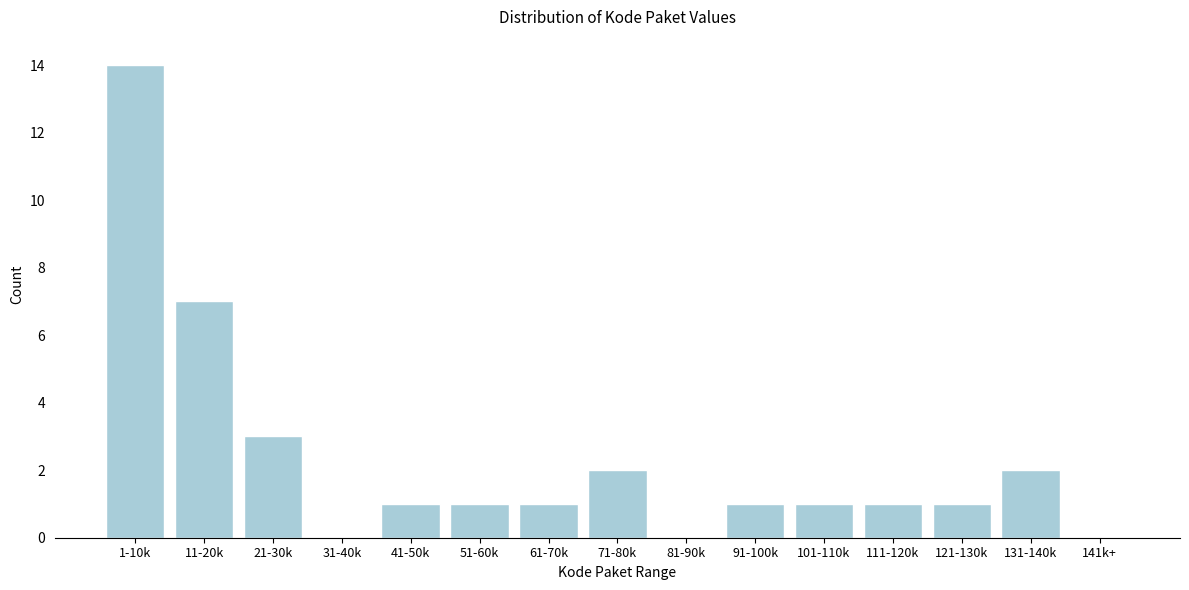

Reading left to right, transcribe all the data shown in this chart.

1-10k=14	11-20k=7	21-30k=3	31-40k=0	41-50k=1	51-60k=1	61-70k=1	71-80k=2	81-90k=0	91-100k=1	101-110k=1	111-120k=1	121-130k=1	131-140k=2	141k+=0